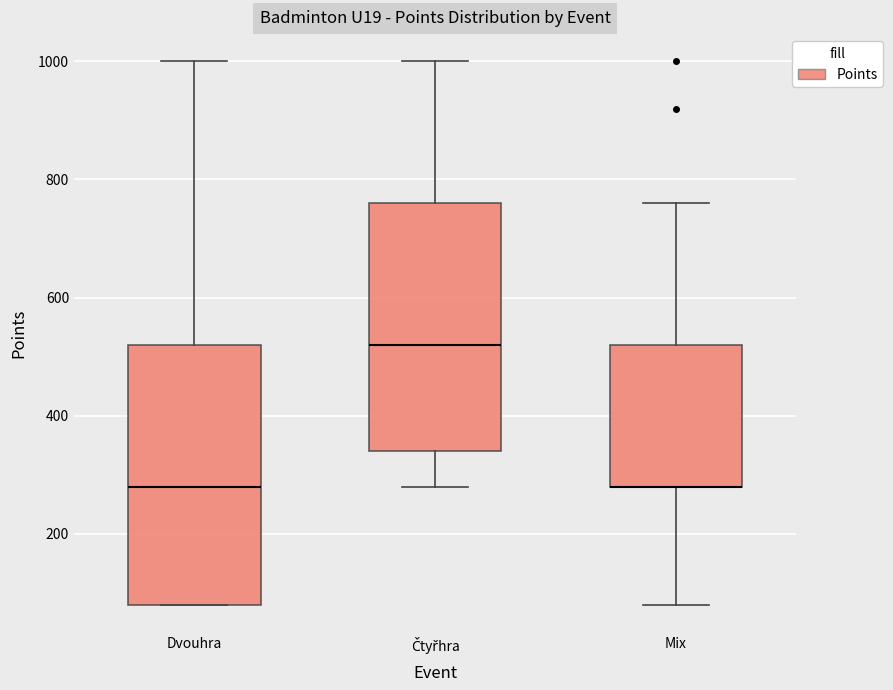

Comparing the boxes themselves (not the whiskers), which one is the tallest?

Dvouhra